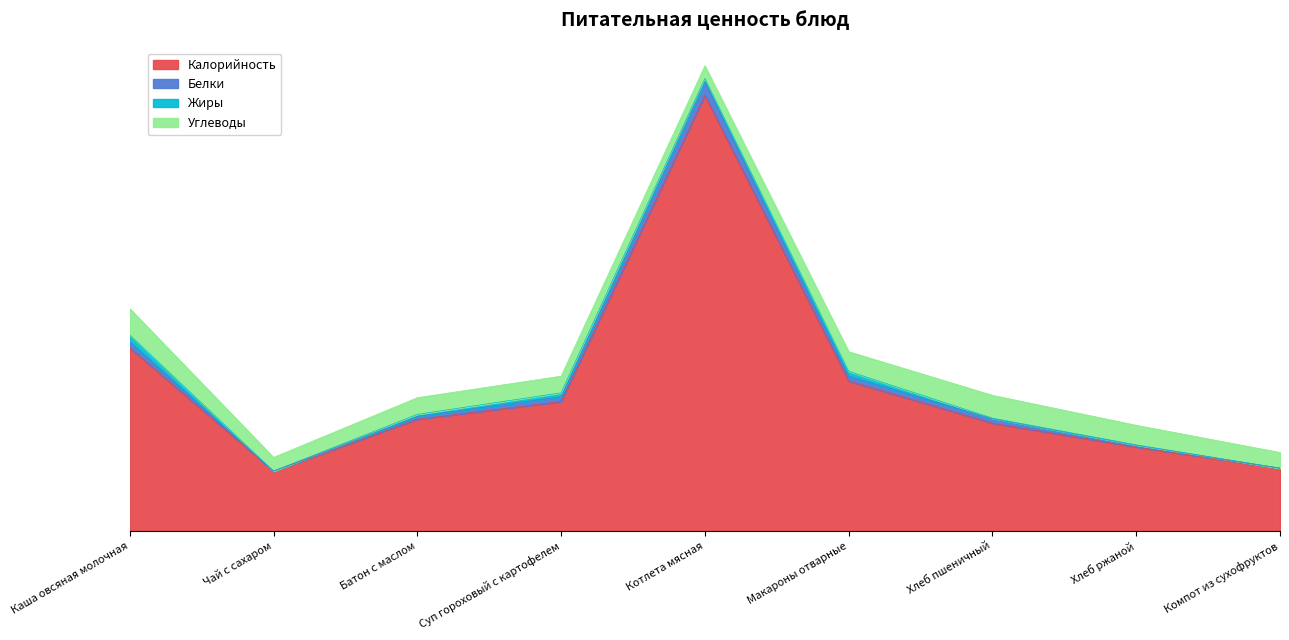

In Калорийность, how many points are higher than both neighbors (excluding endpoints)?

1